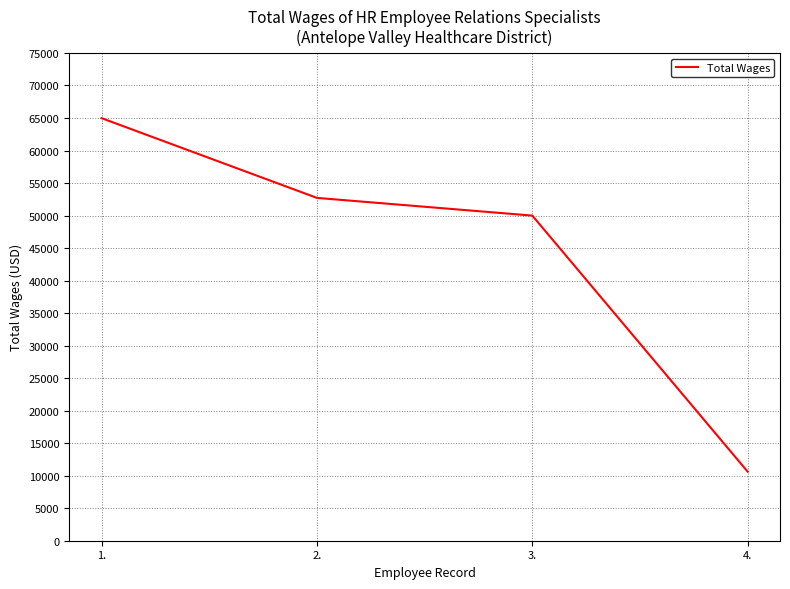

Reading right to left, extract all data points from this chart.

4.=10613	3.=49992	2.=52715	1.=64978